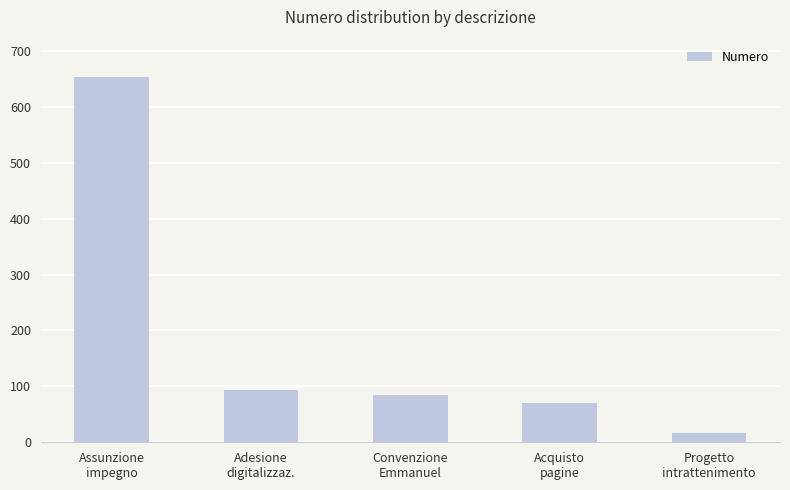

Reading left to right, extract all data points from this chart.

Assunzione
impegno=654	Adesione
digitalizzaz.=93	Convenzione
Emmanuel=84	Acquisto
pagine=70	Progetto
intrattenimento=17